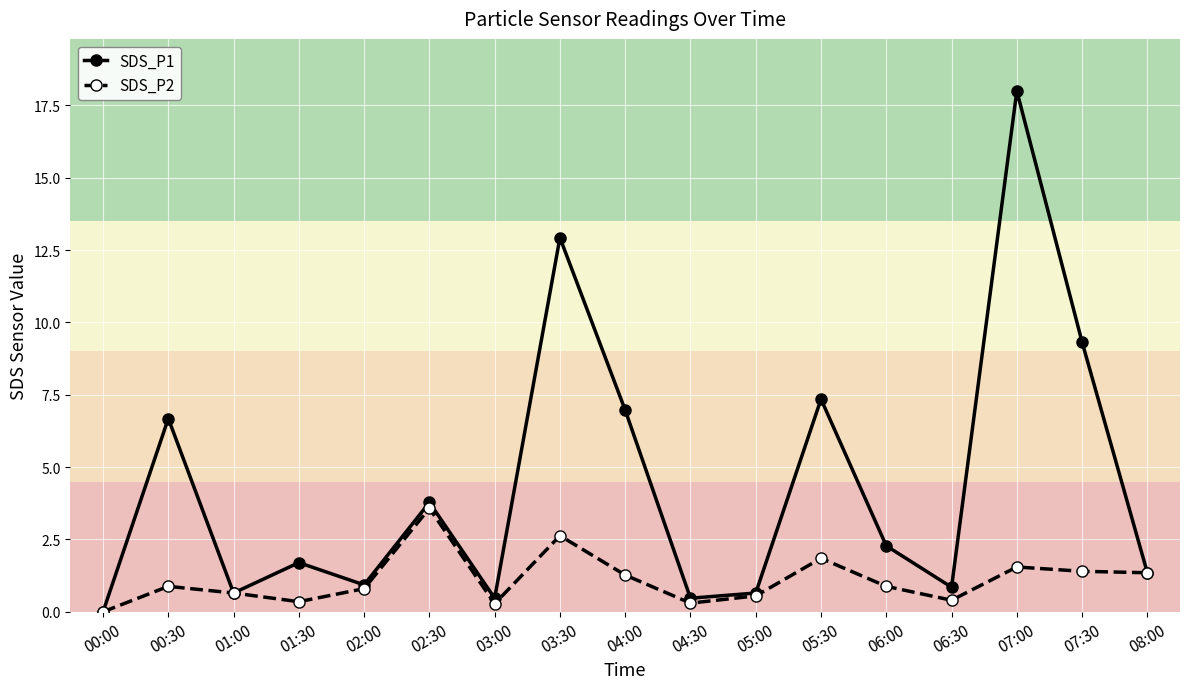

What is the average value of the SDS_P1 series?

4.4